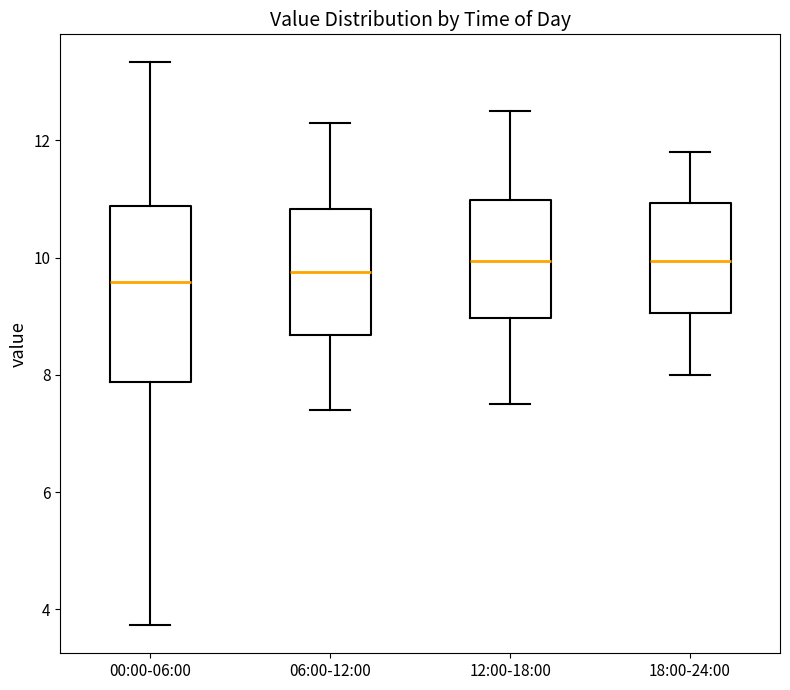

Reading left to right, read every box against the y-axis: the position of its median line, the range the box covers, and the ends of its whiskers. The values are not printed on the chart, so give them approximately, as read against the axis.

00:00-06:00: median 9.6, box 7.8 to 10.8, whiskers 3.8 to 13.4
06:00-12:00: median 9.8, box 8.6 to 10.8, whiskers 7.4 to 12.4
12:00-18:00: median 10.0, box 9.0 to 11.0, whiskers 7.6 to 12.6
18:00-24:00: median 10.0, box 9.0 to 11.0, whiskers 8.0 to 11.8